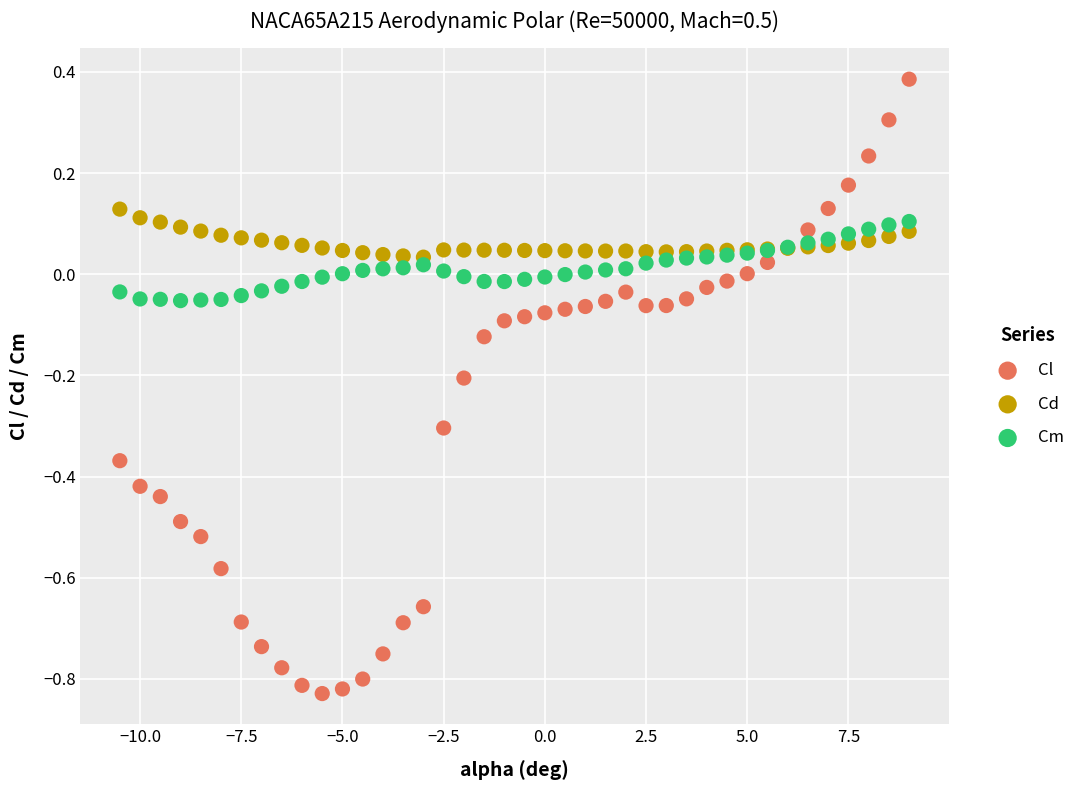

What is the X range (max minus min) for the scatter plot?

19.5